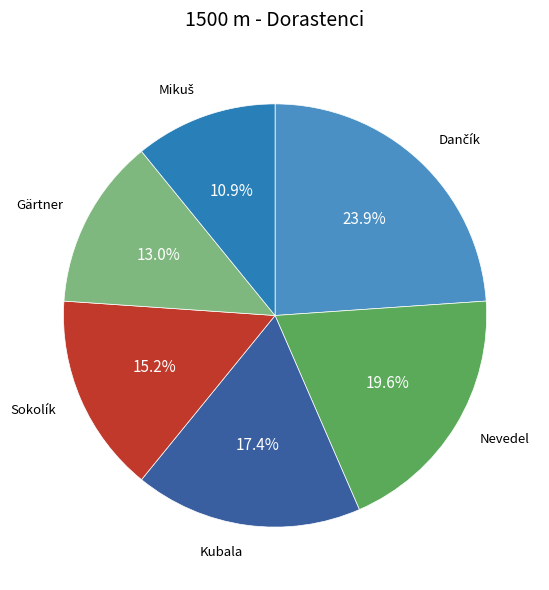

Which slice is the largest?

Dančík Michal